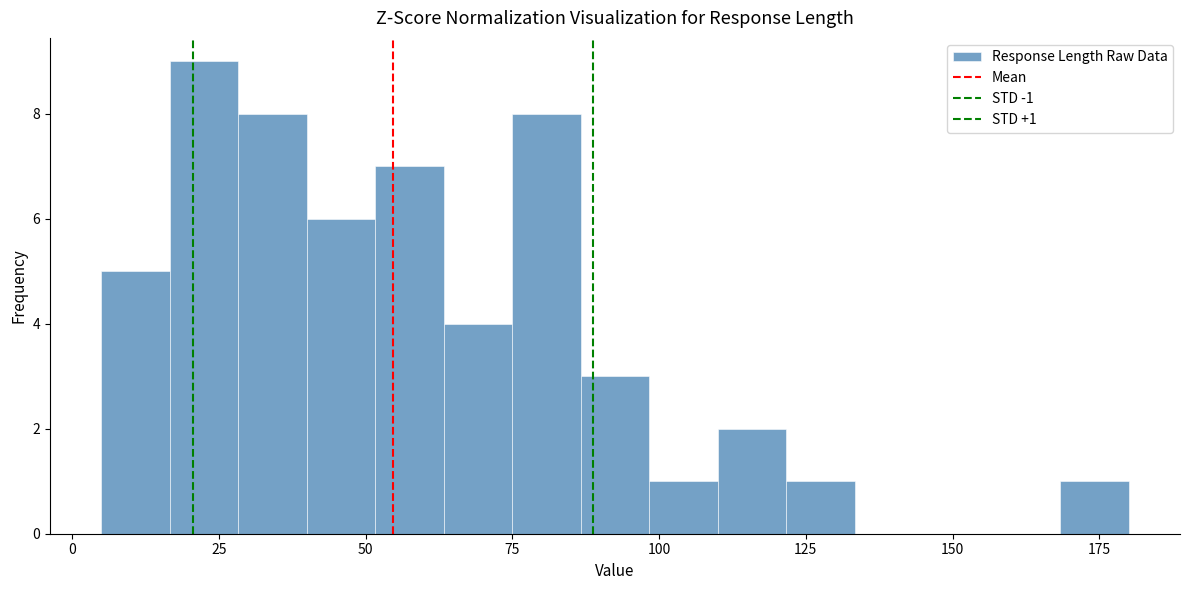

Read against the x-axis, roughly where is the centre of the tallest bar?

25